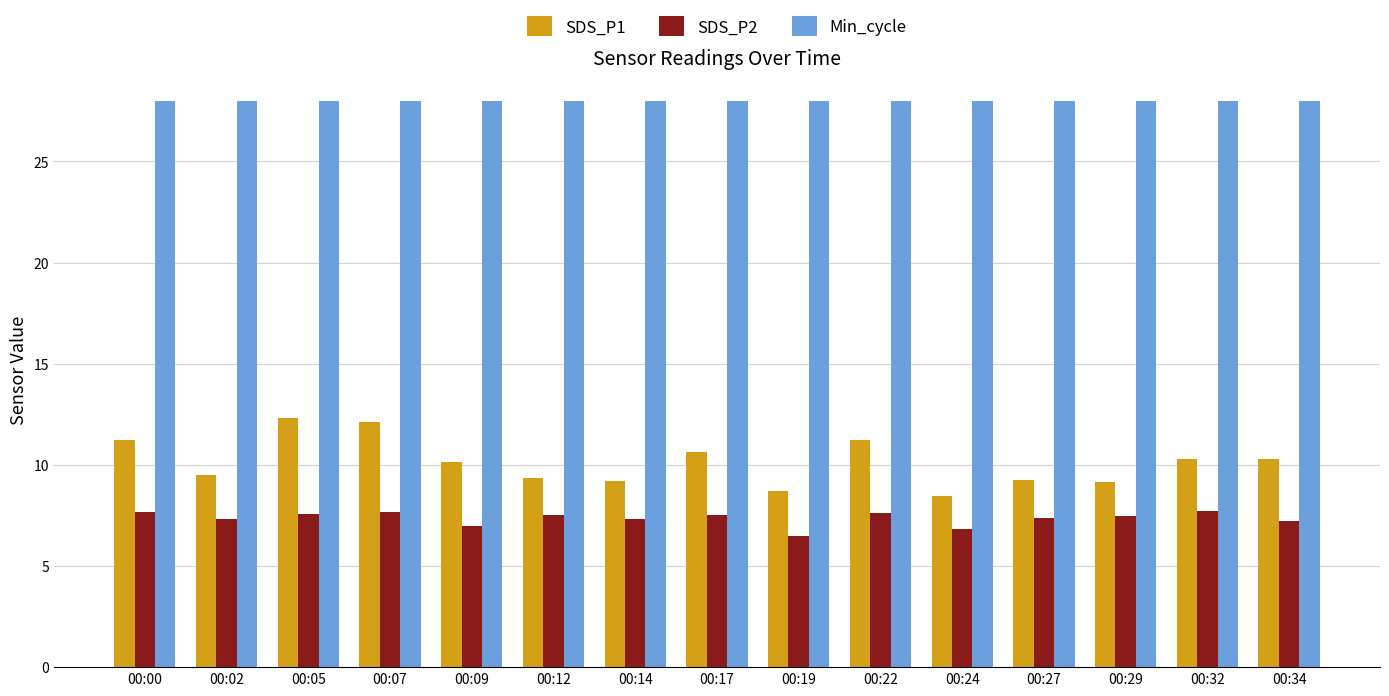

What is the total value across all series at 00:22?

46.9